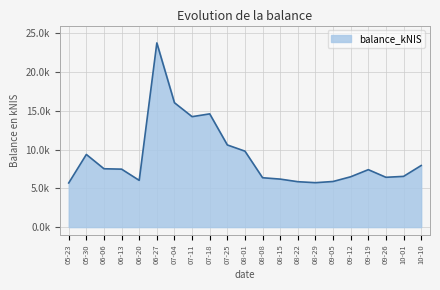

Does the chart display data point markers on the line(s)?

No